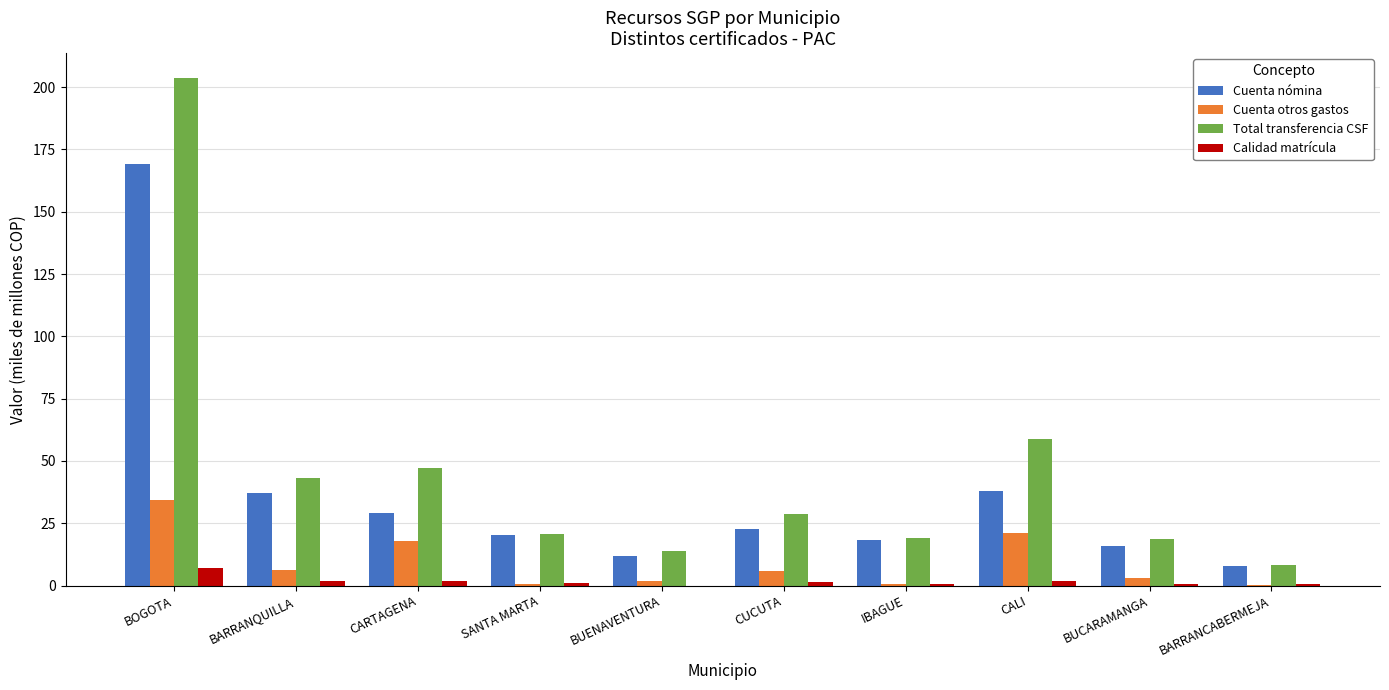

What is the sum of all Total transferencia CSF values?

461.9